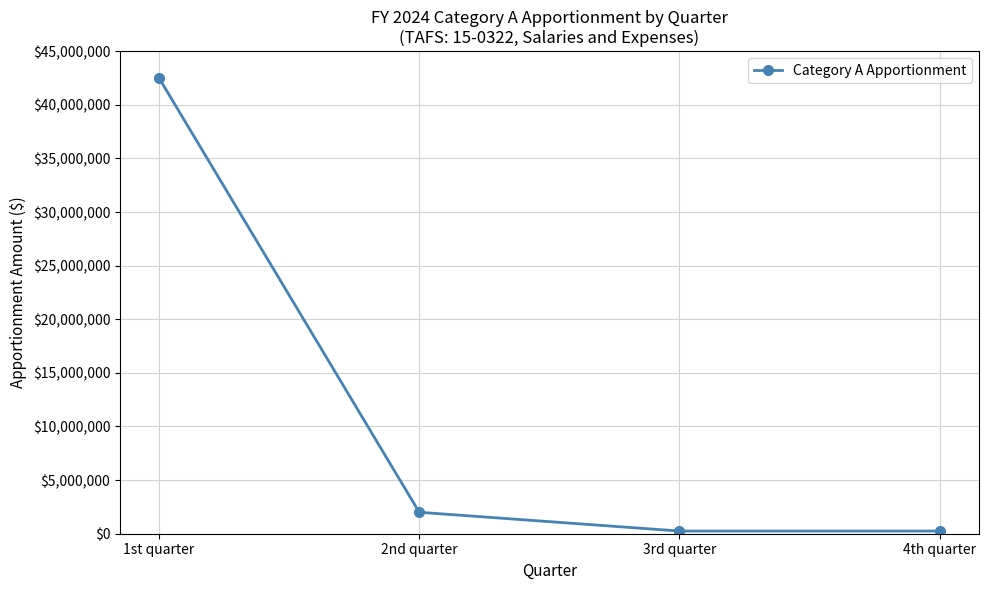

What position from the right is 4th quarter?

1